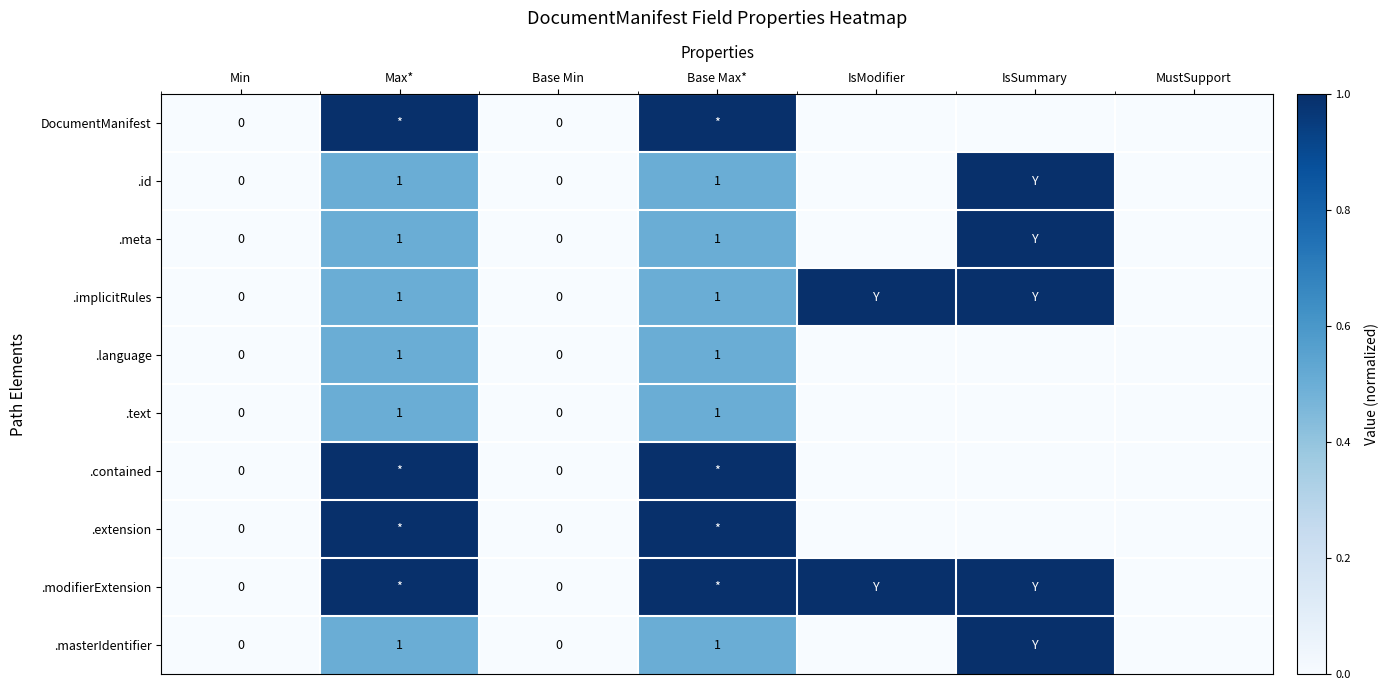

Rank the categories by .id value from highest to lowest.

IsSummary, Max*, Base Max*, Min, Base Min, IsModifier, MustSupport